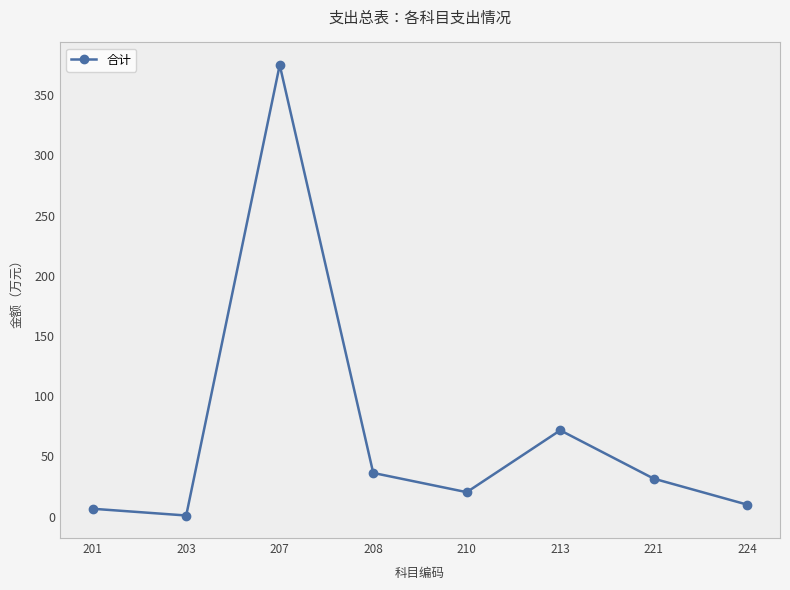

Rank the categories by value from lowest to highest.

203, 201, 224, 210, 221, 208, 213, 207